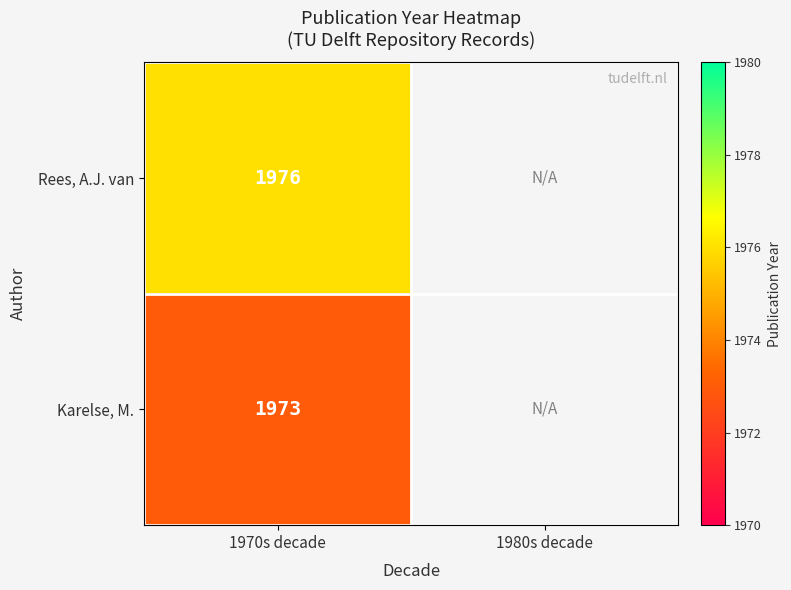

Is the value of Rees, A.J. van at 1970s decade greater than the value of Karelse, M. at 1970s decade?

Yes